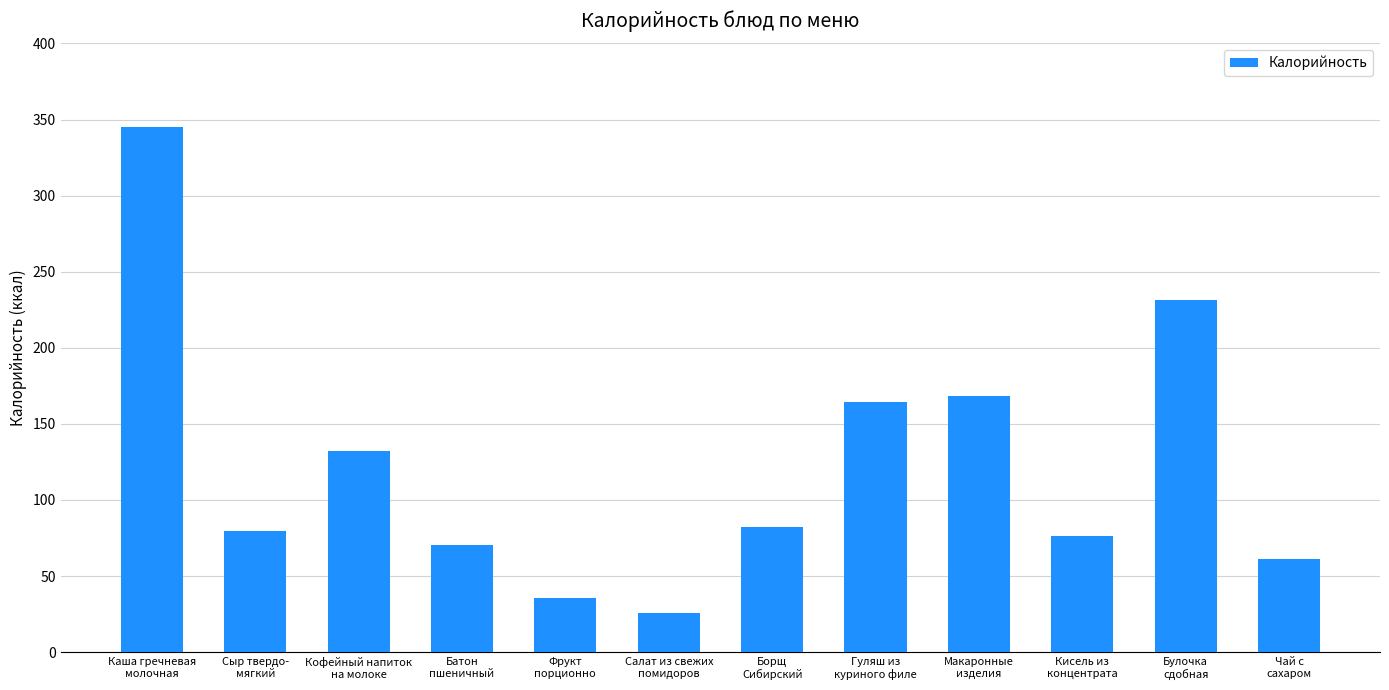

What is the sum of all values?

1472.2